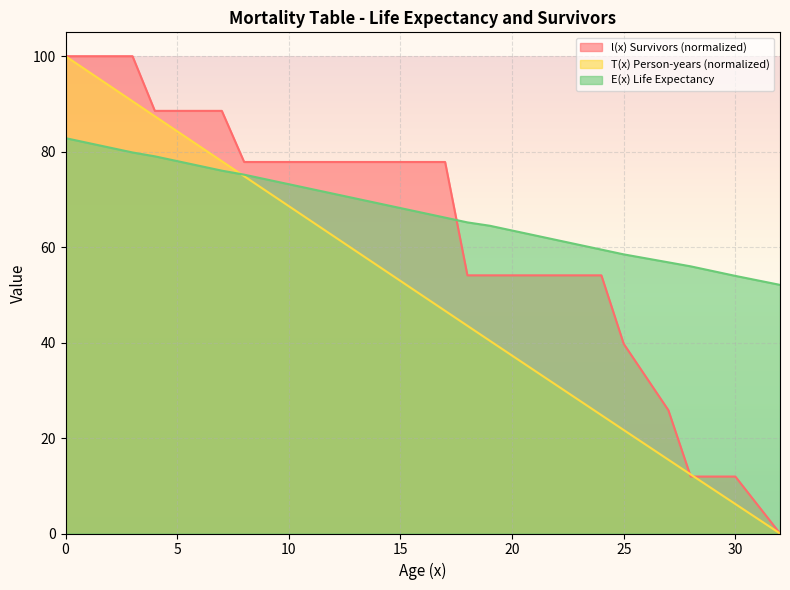

What is the total value across all series at 28?

80.3